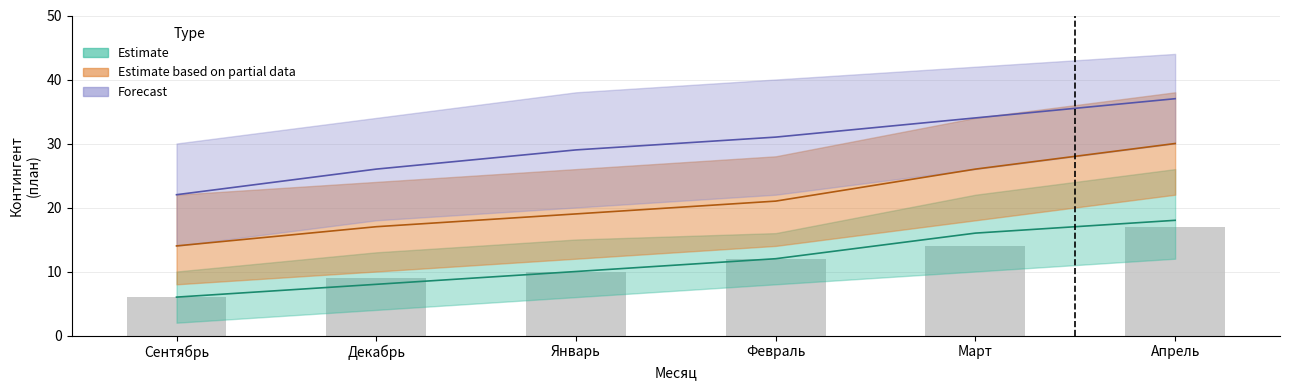

Approximately how many times larger is the value at Сентябрь compared to Февраль?

0.5